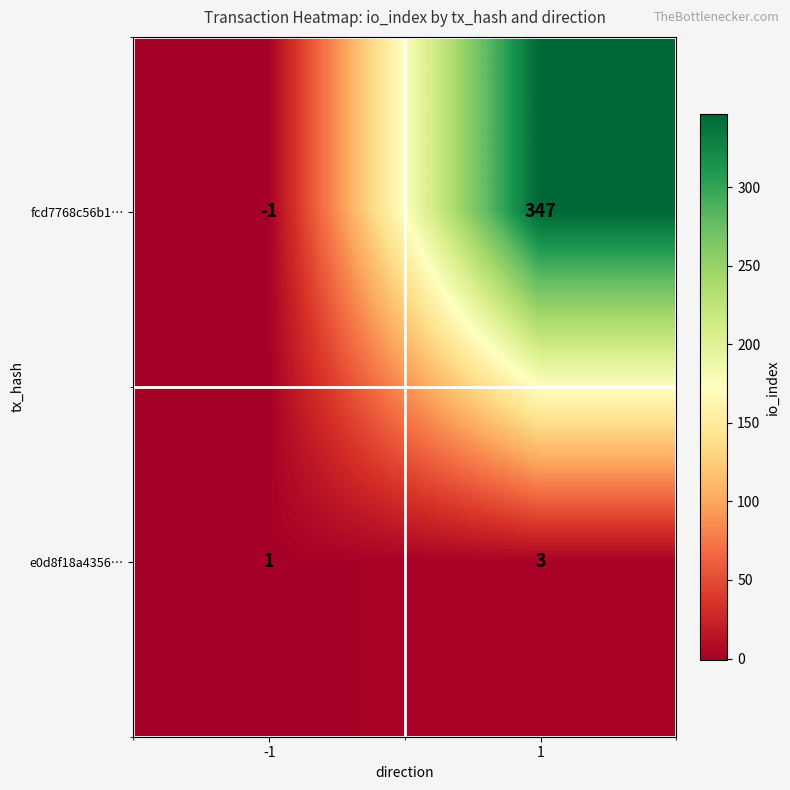

Rank the categories by fcd7768c56b1… value from highest to lowest.

1, -1